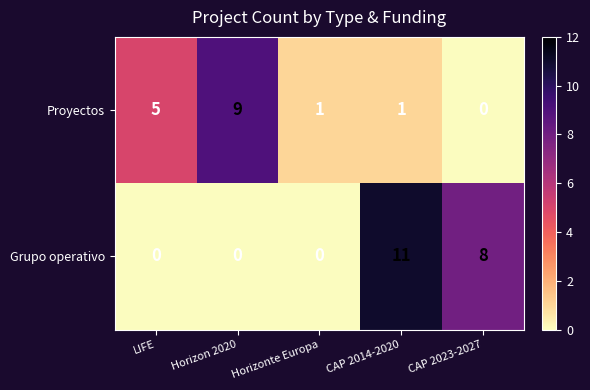

How many Proyectos values are between 1 and 5?

3